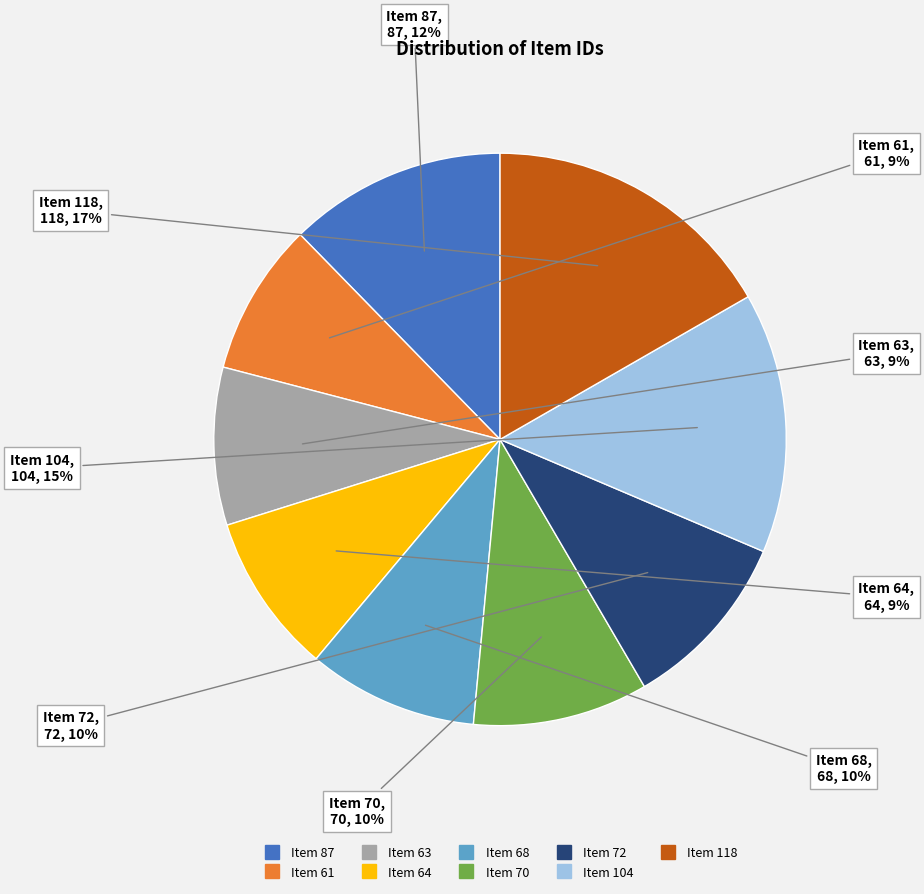

Is it true that Item 64 is 1% of the pie?

False